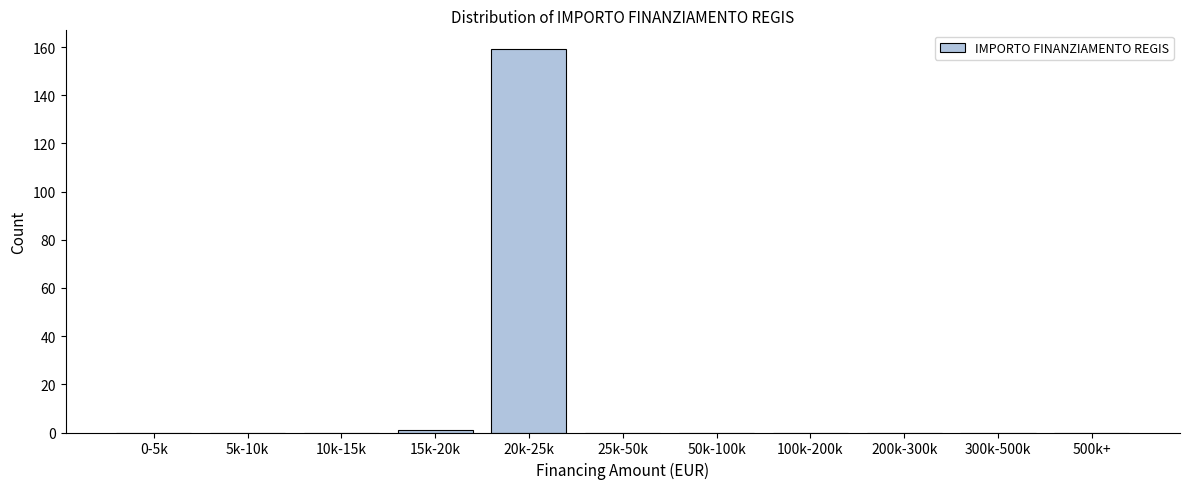

Reading left to right, list all the values displayed in this chart.

0-5k=0	5k-10k=0	10k-15k=0	15k-20k=1	20k-25k=159	25k-50k=0	50k-100k=0	100k-200k=0	200k-300k=0	300k-500k=0	500k+=0